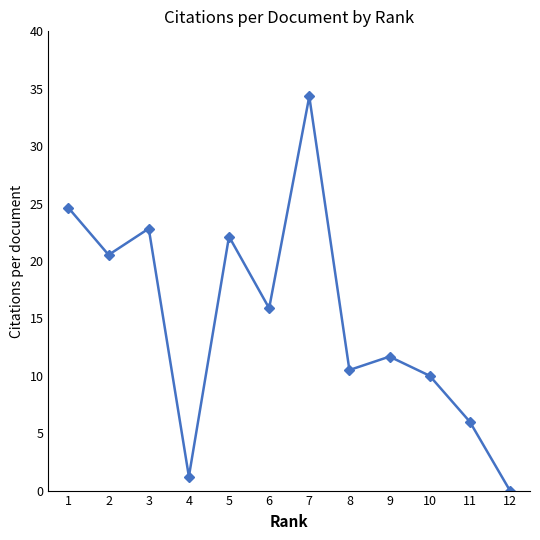

At which category does the chart reach its peak across all series?

7